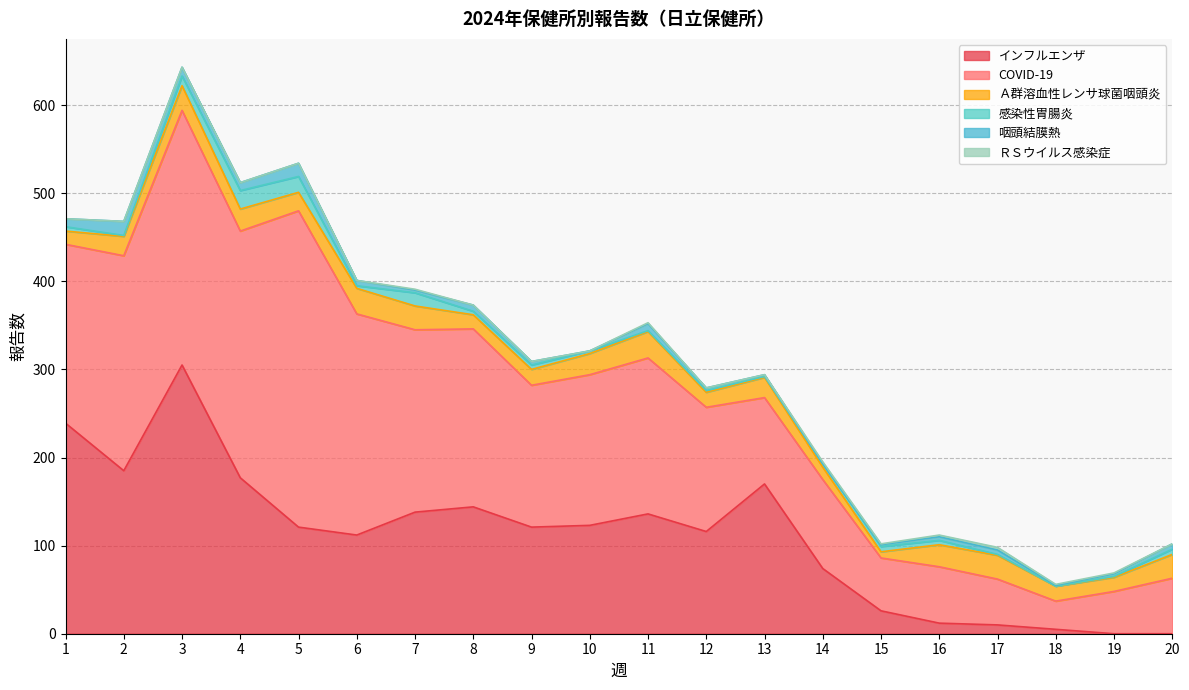

Which series has the widest spread of values?

COVID-19